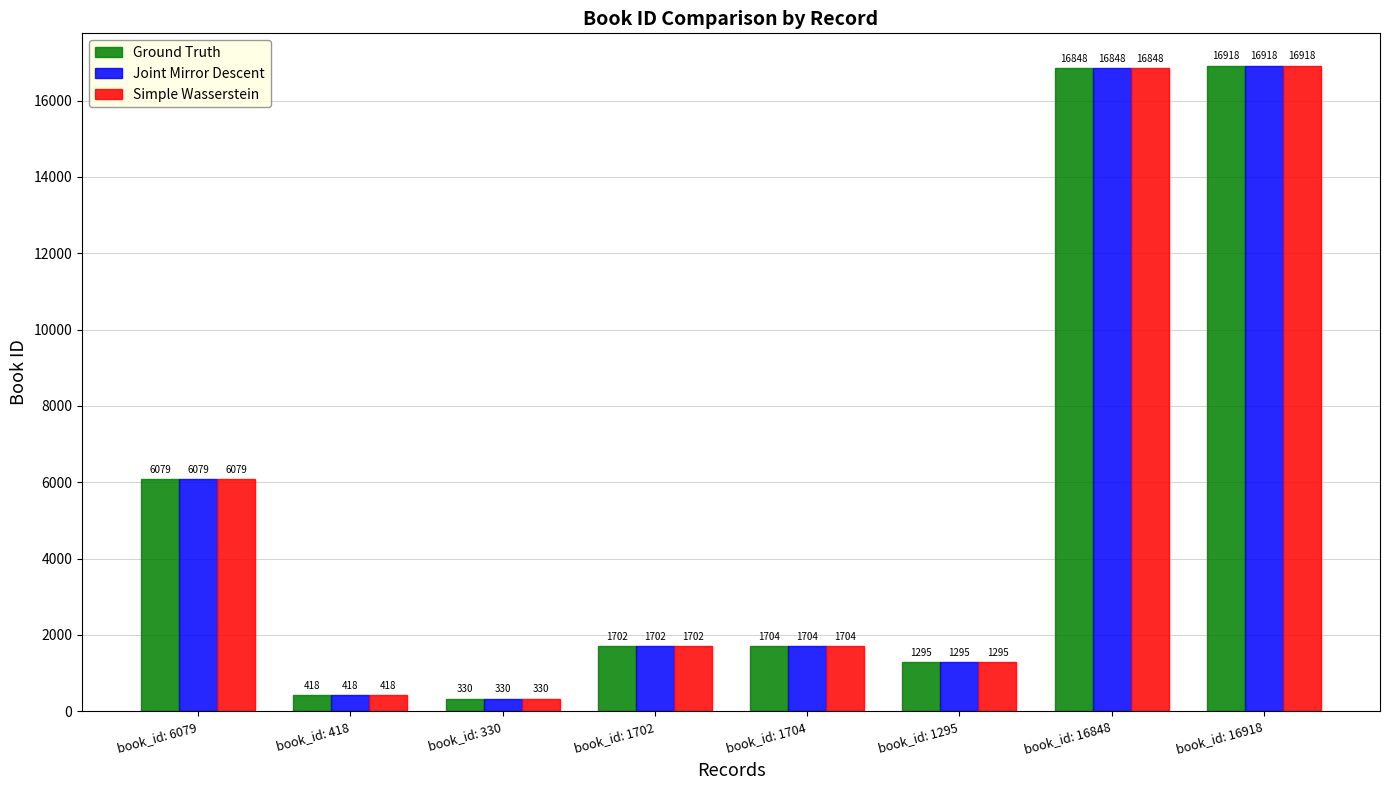

What is the average value of the Simple Wasserstein series?

5662